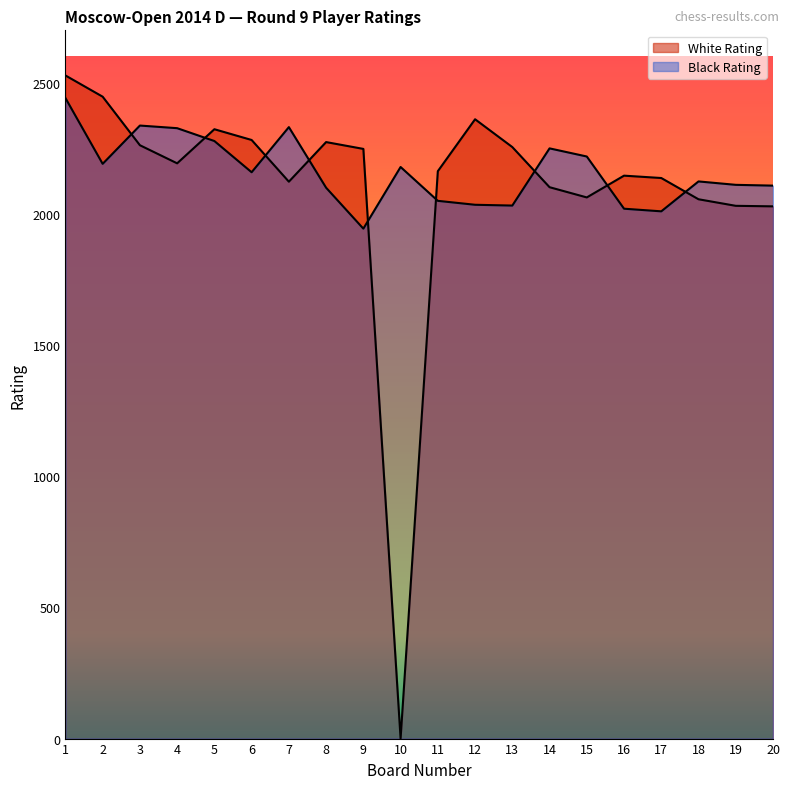

At how many categories does at least one series exceed 2510?

1